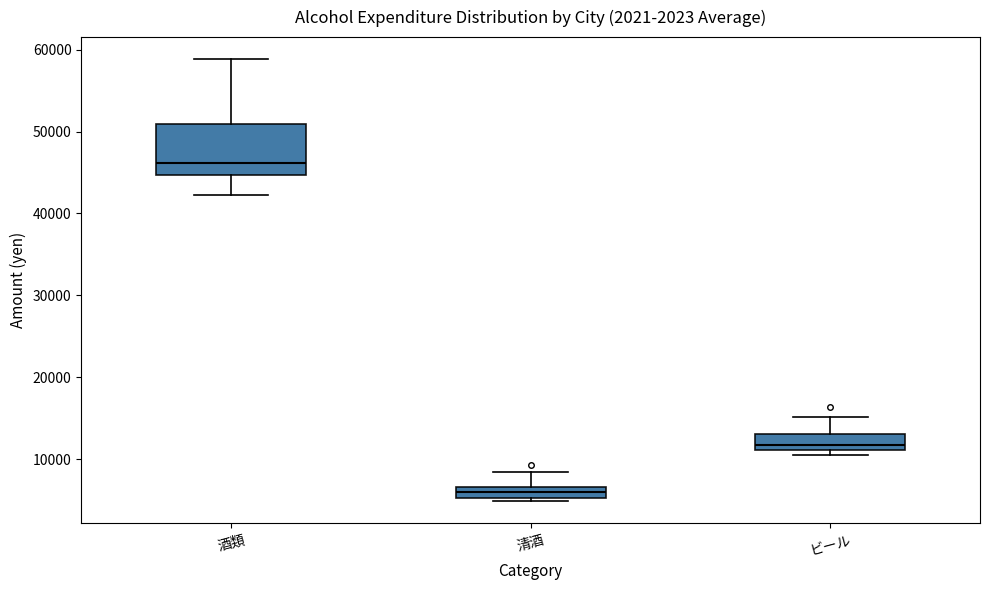

Comparing the boxes themselves (not the whiskers), which one is the tallest?

酒類